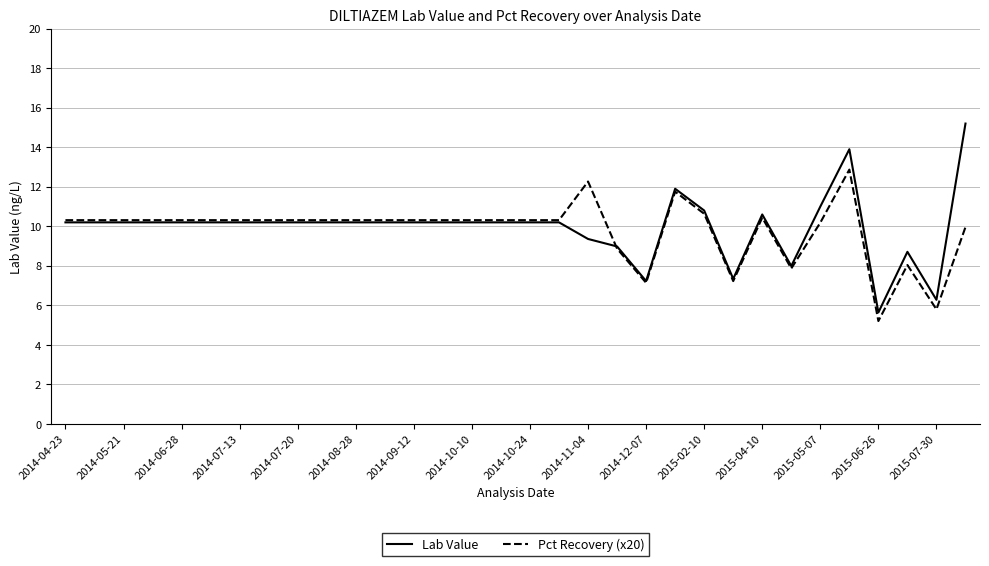

Which series has the widest spread of values?

Lab Value